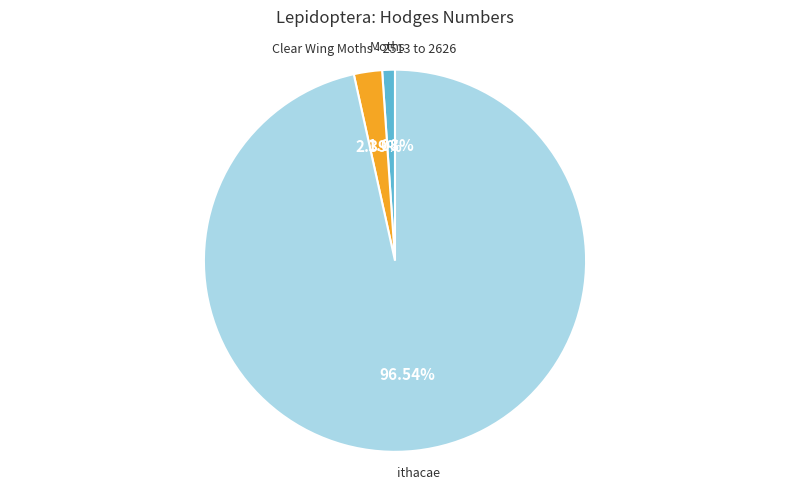

Does ithacae account for over 50% of the chart?

Yes